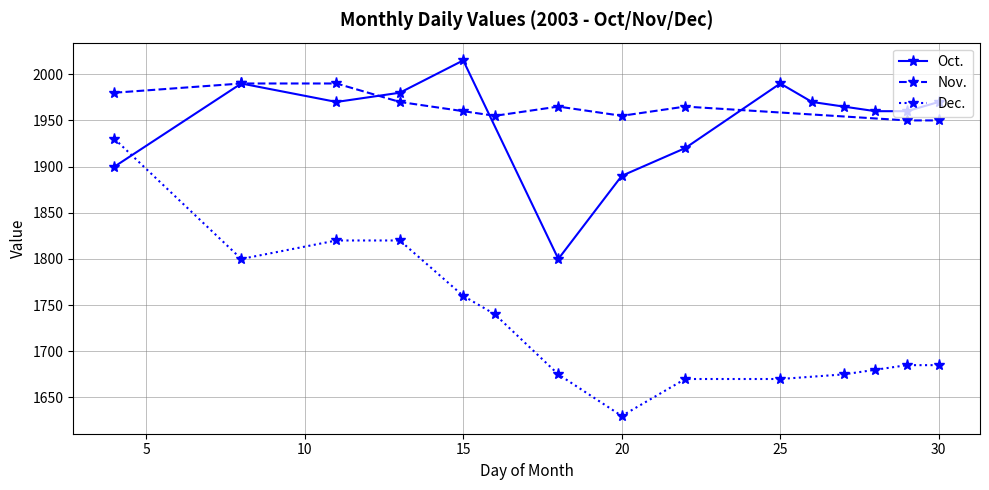

The Oct. series shows 3101 at 30. True or false?

False